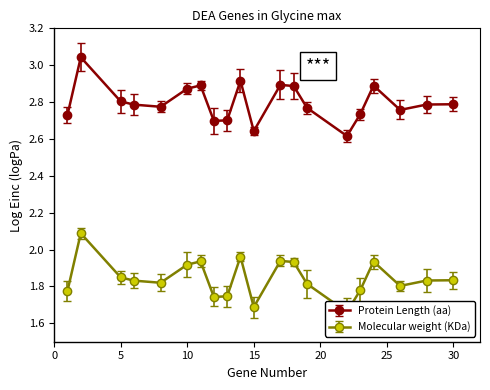

The value of Protein Length (aa) at 24 is 2.9. True or false?

True